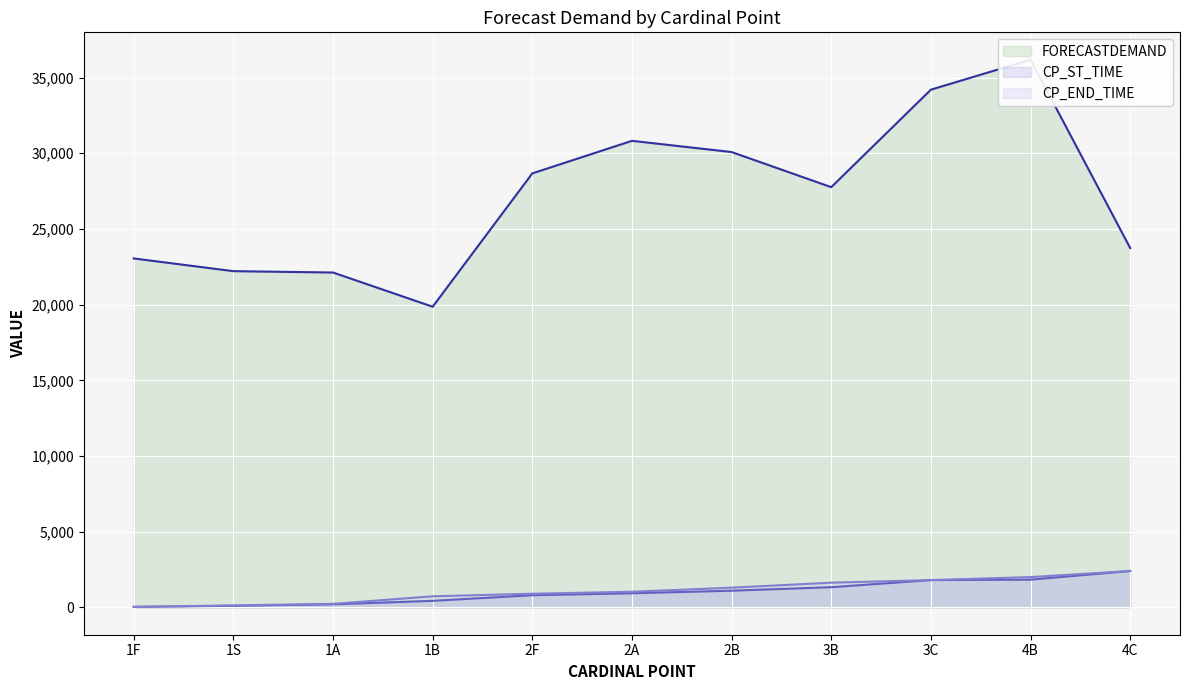

Read the FORECASTDEMAND value at 1F.

23050